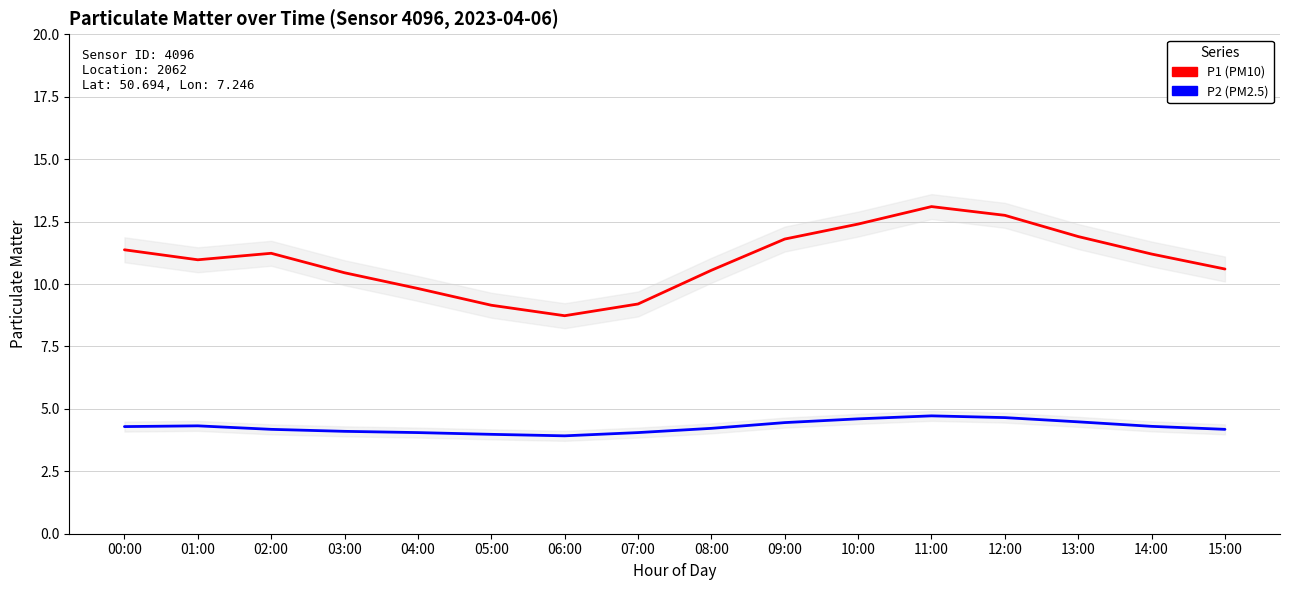

Reading left to right, what are all the values shown in this chart?

P1 (PM10): 11.4	11.0	11.2	10.4	9.8	9.2	8.7	9.2	10.6	11.8	12.4	13.1	12.8	11.9	11.2	10.6
P2 (PM2.5): 4.3	4.3	4.2	4.1	4.0	4.0	3.9	4.0	4.2	4.5	4.6	4.7	4.7	4.5	4.3	4.2